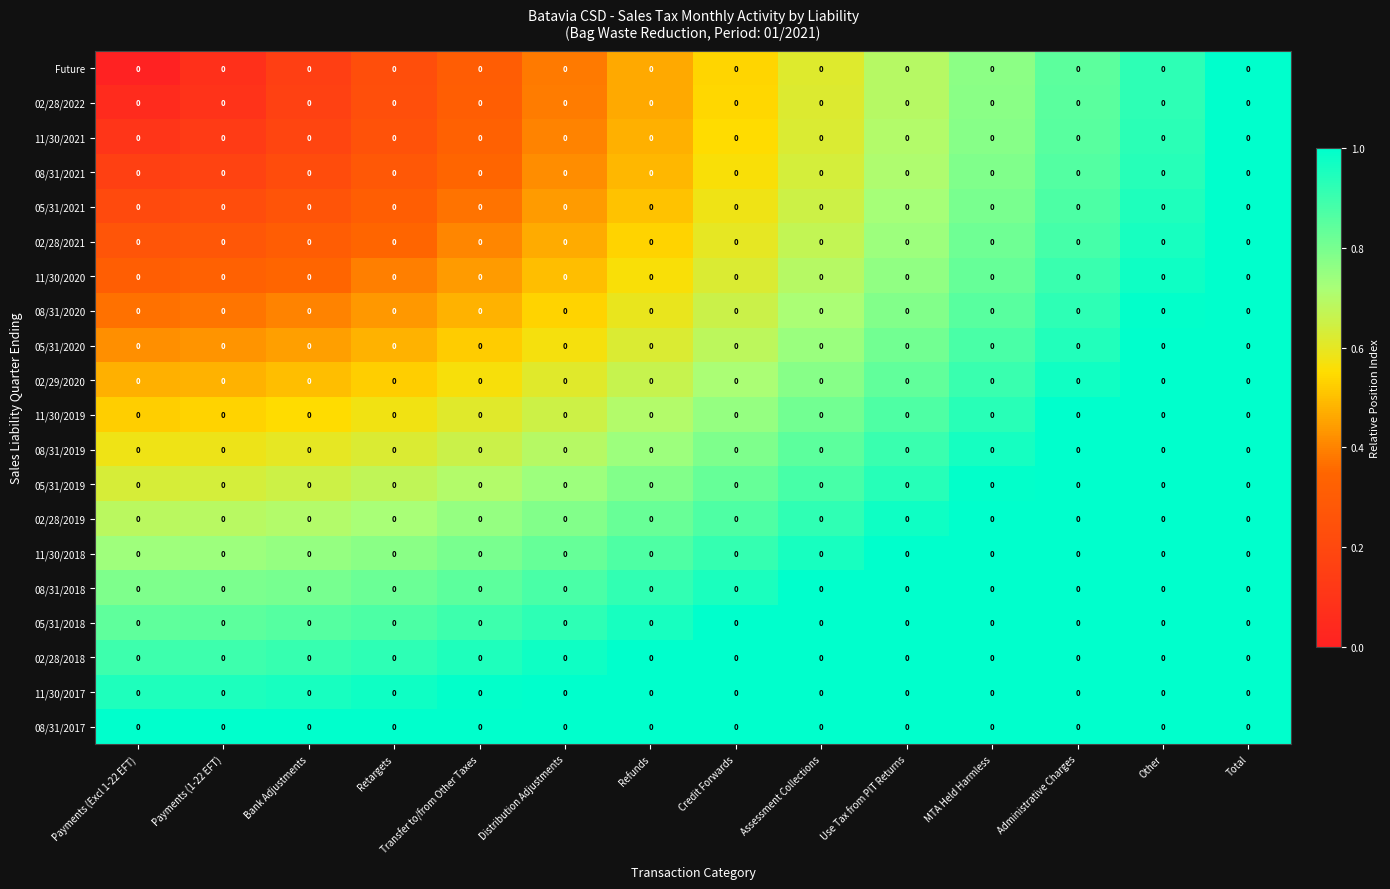

List the series in order of their peak value, highest first.

08/31/2017, 11/30/2017, 02/28/2018, 05/31/2018, 08/31/2018, 11/30/2018, 02/28/2019, 05/31/2019, 08/31/2019, 11/30/2019, 02/29/2020, 05/31/2020, 08/31/2020, 11/30/2020, 02/28/2021, 05/31/2021, 08/31/2021, 11/30/2021, 02/28/2022, Future